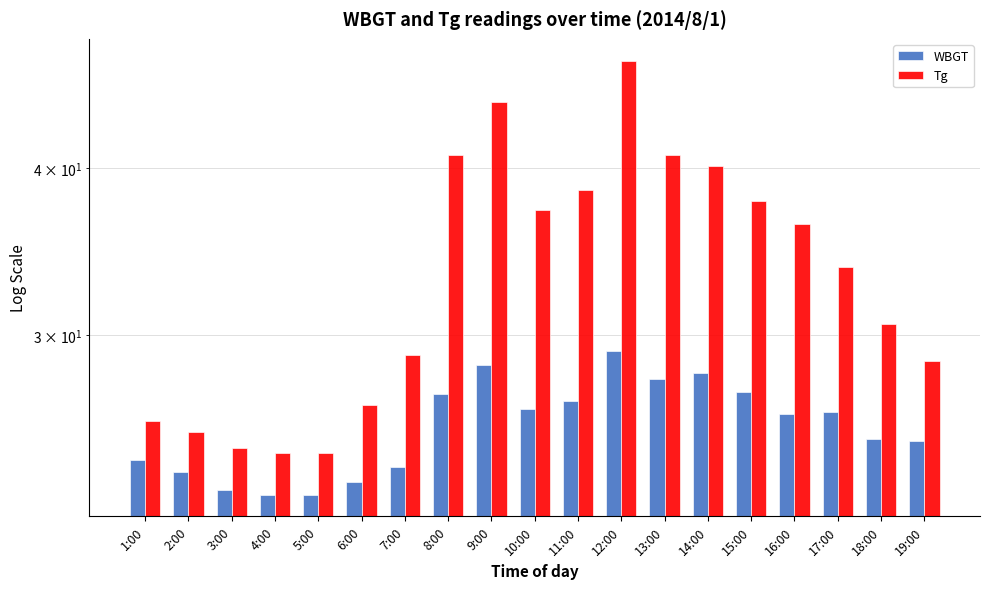

How many values in the WBGT series are below 26?

9